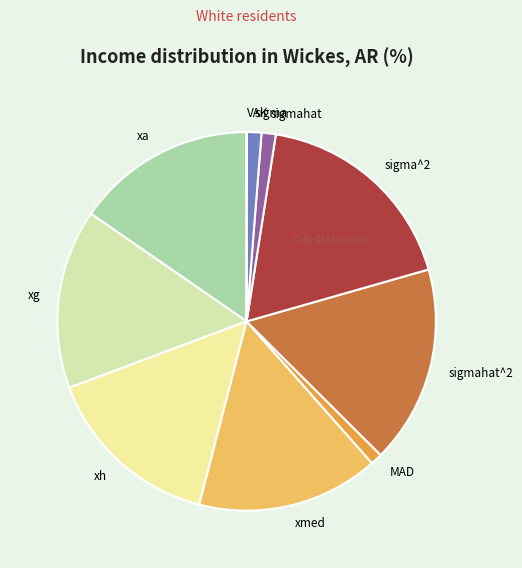

Between sigmahat and xa, which is larger?

xa